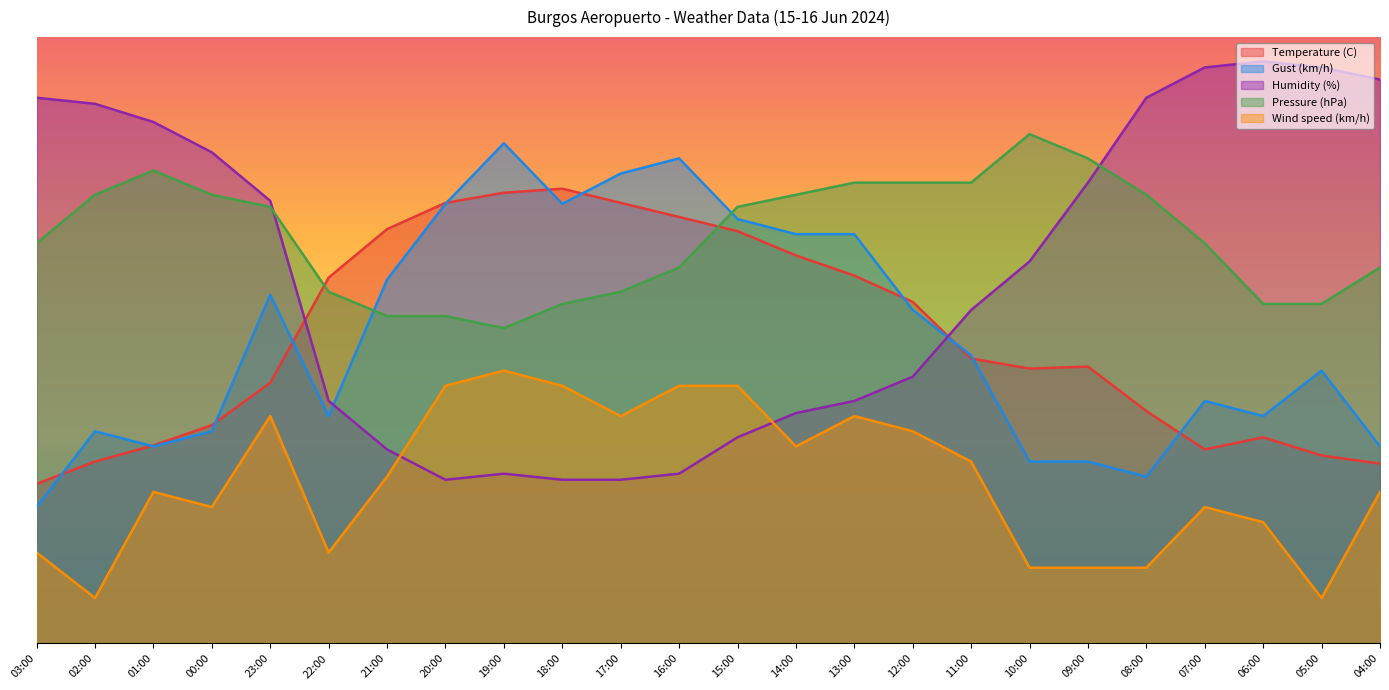

Where does the Wind speed (km/h) series first go above 27?

23:00